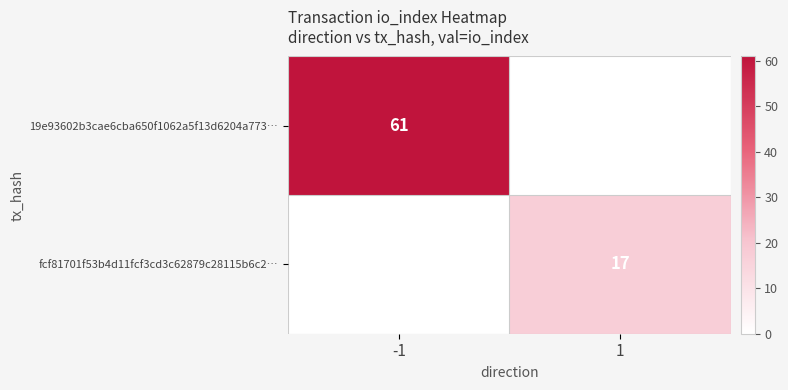

The value of 19e93602b3cae6cba650f1062a5f13d6204a773… at -1 is 61. True or false?

True